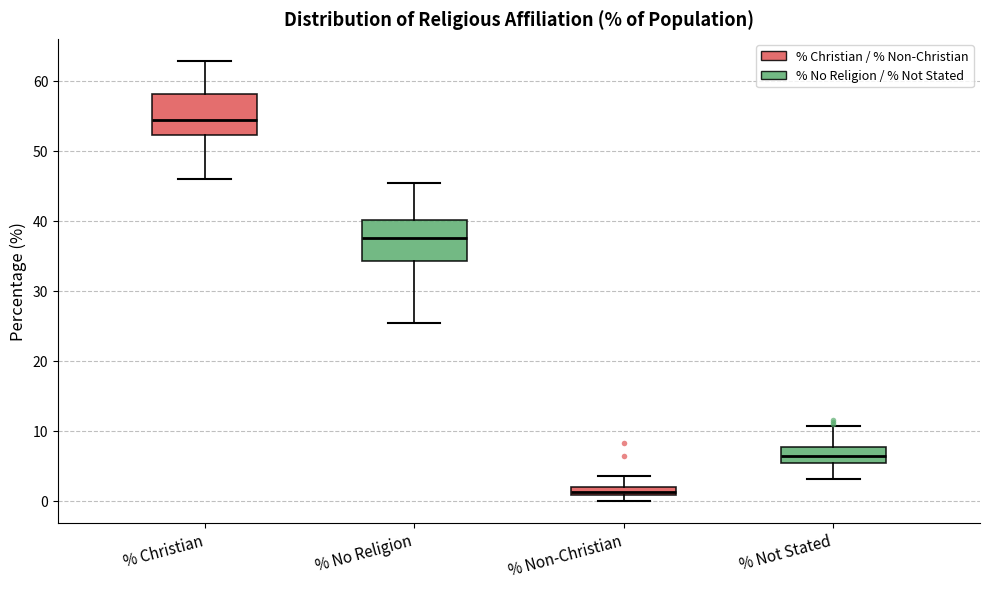

Where does the upper whisker of the box for % Non-Christian end on the y-axis? The values are not printed on the chart, so give them approximately, as read against the axis.

3